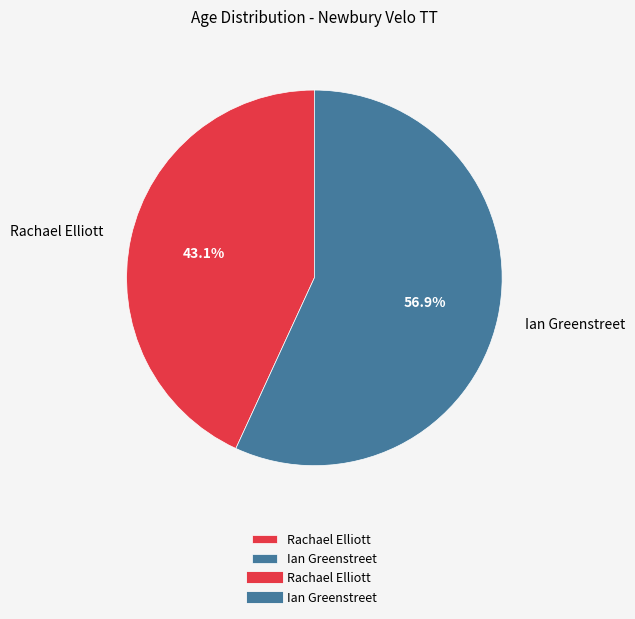

To the nearest percent, what is the combined percentage of Rachael Elliott and Ian Greenstreet?

100%